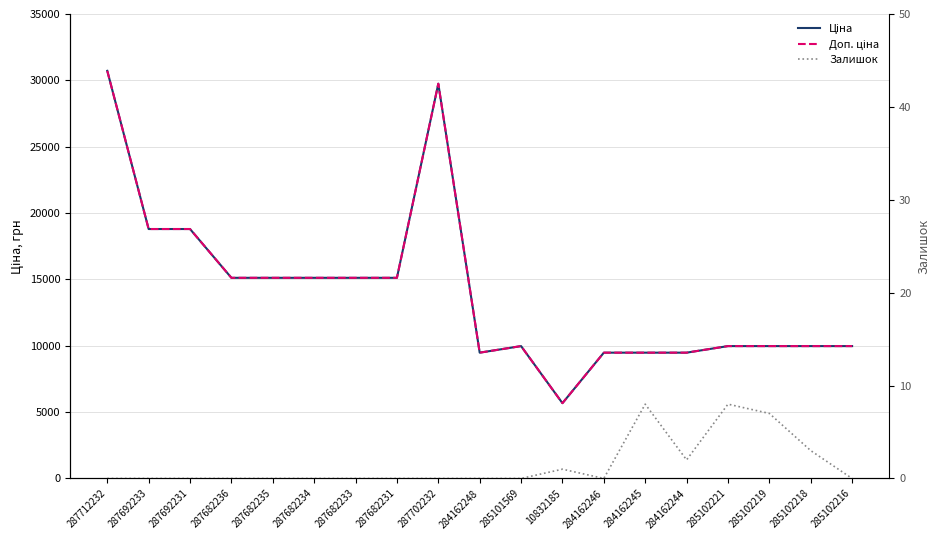

How many Залишок values are between 0 and 2?

15